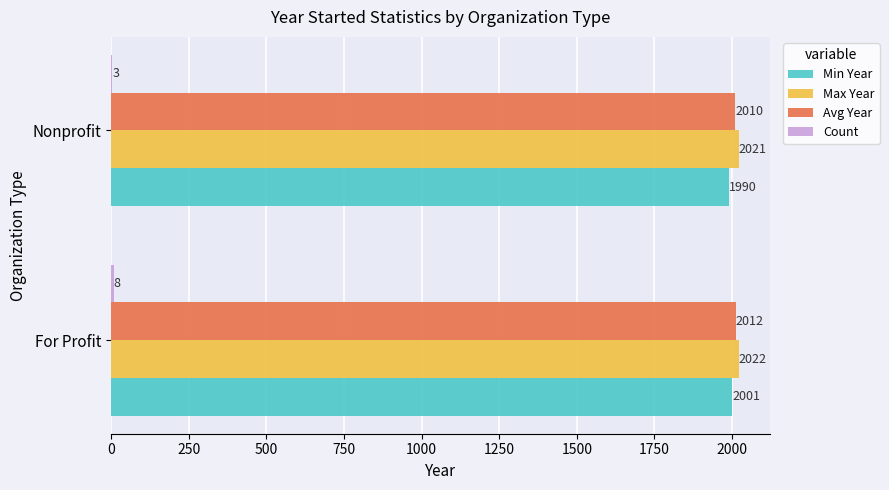

Which series changed the most between For Profit and Nonprofit?

Min Year